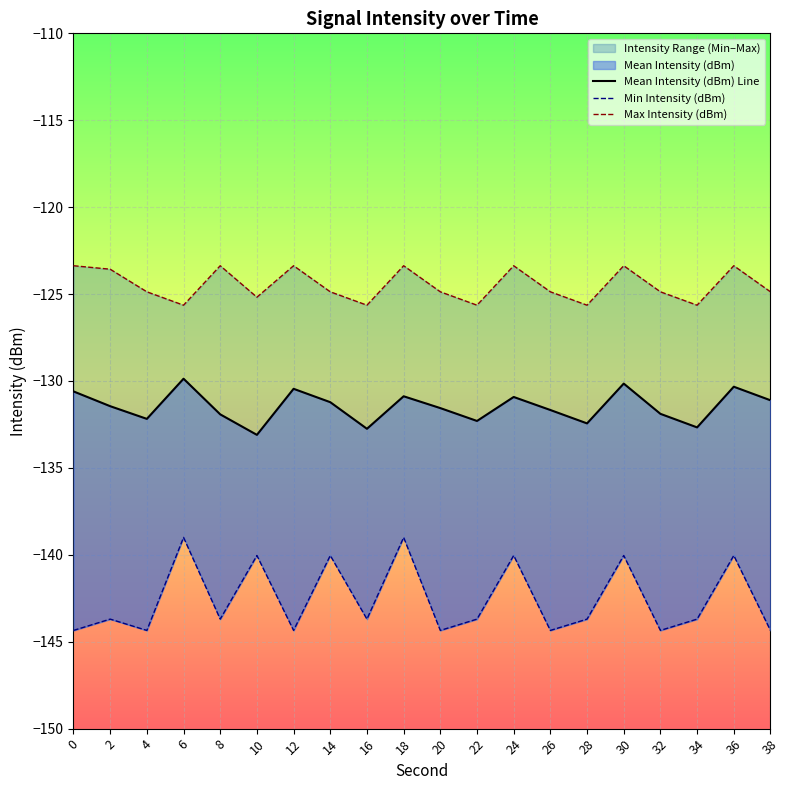

What is the difference between the maximum and minimum values in the Max Intensity (dBm) series?

2.3